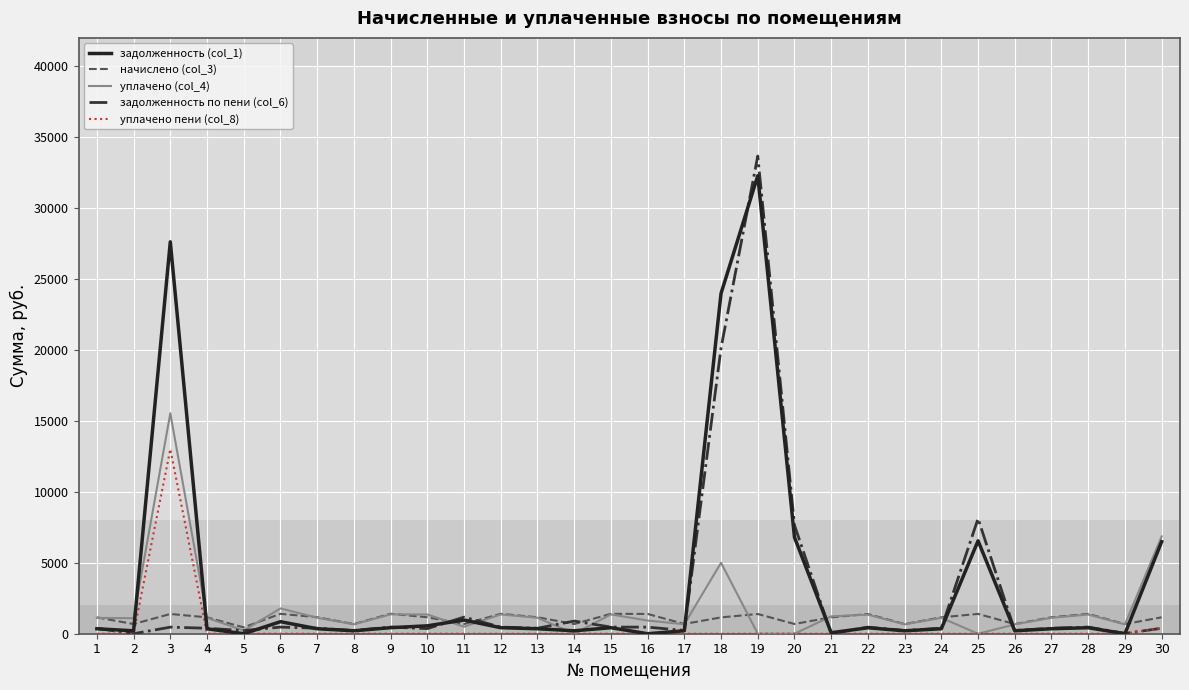

Where does the задолженность по пени (col_6) series first go above 387?

3